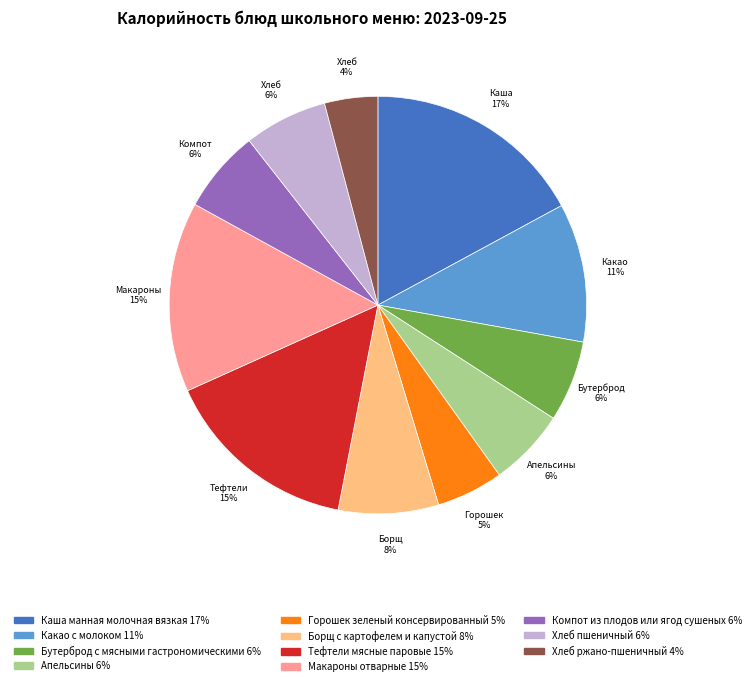

Between Хлеб пшеничный and Каша манная молочная вязкая, which is larger?

Каша манная молочная вязкая